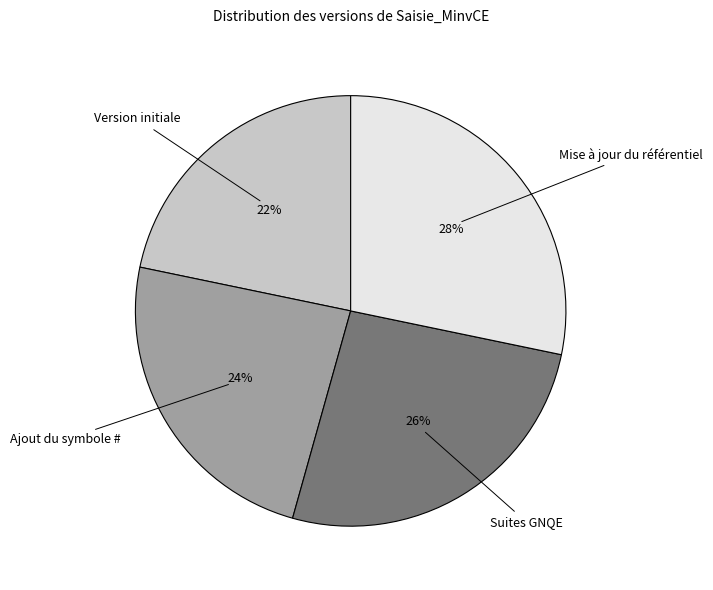

Do Mise à jour du référentiel and Suites GNQE together represent more than half of the pie?

Yes